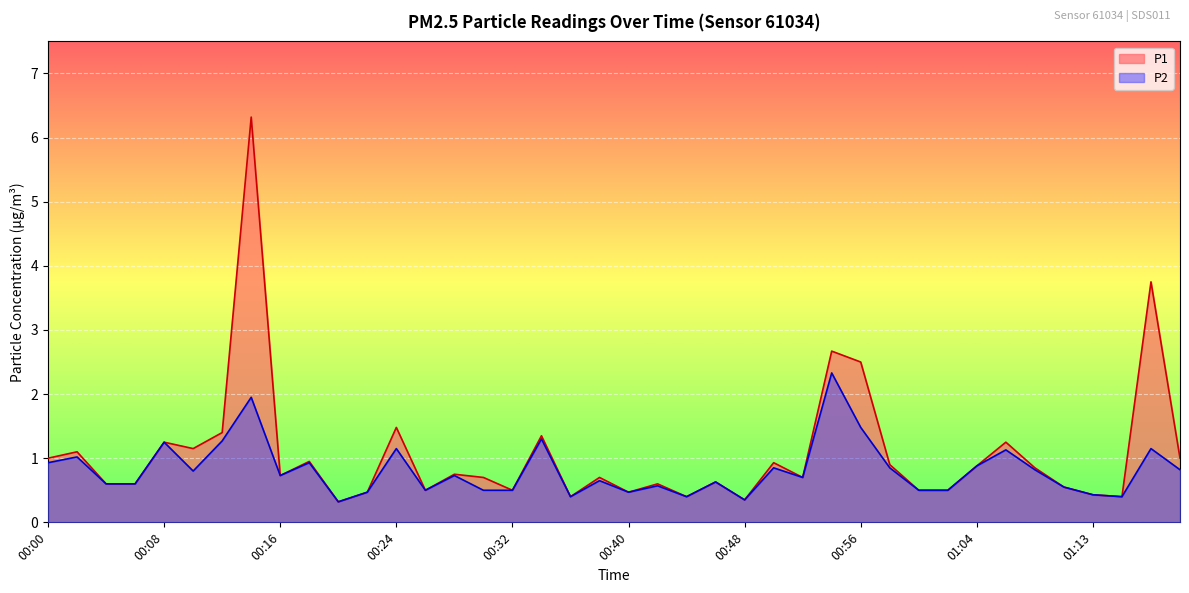

What is the value of the P1 point at the 2nd from the left?

1.1